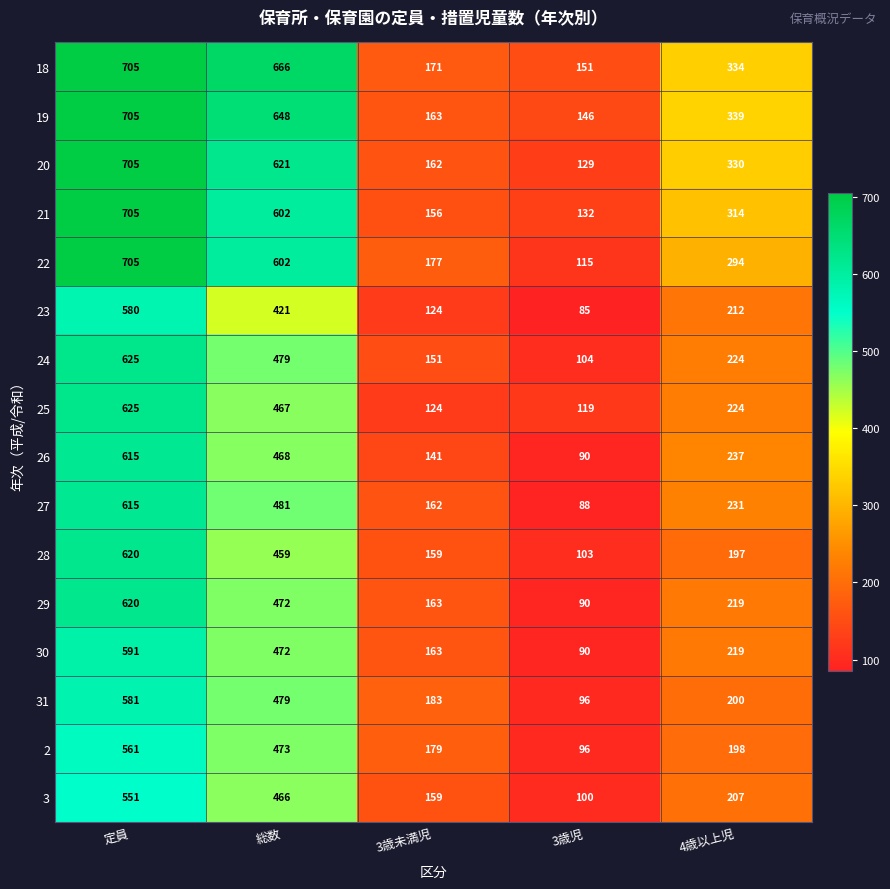

The value of 3 at 4歳以上児 is 63. True or false?

False